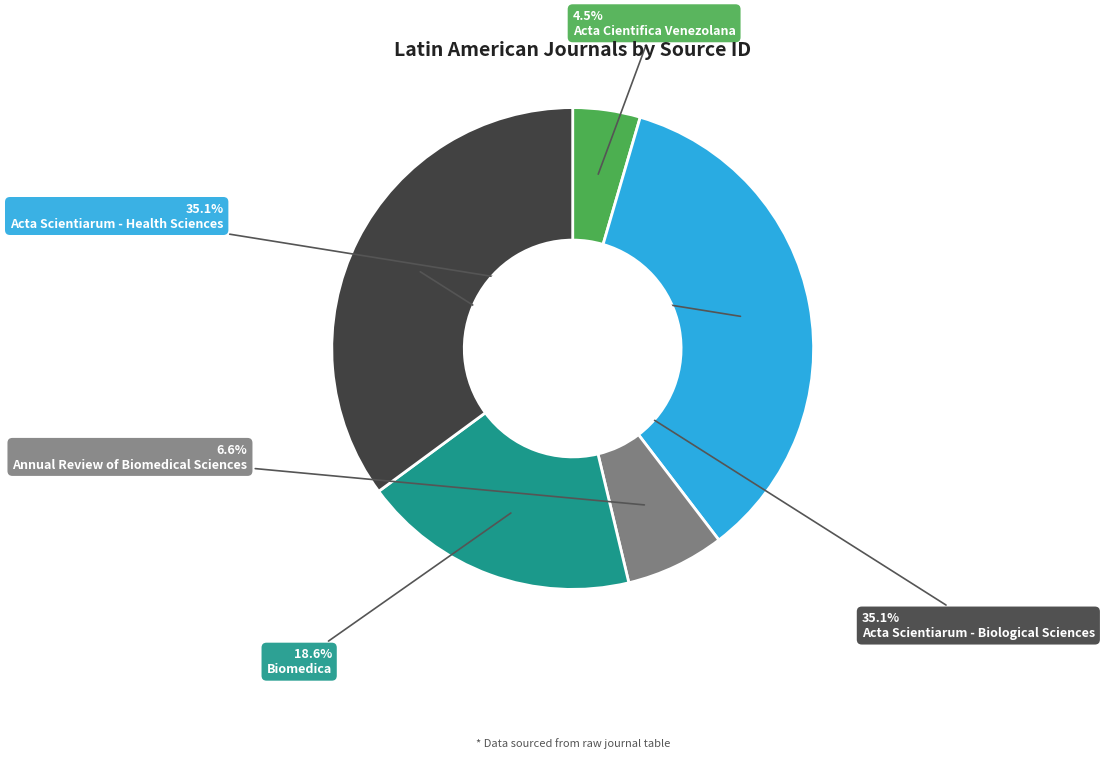

Does any single category account for the majority?

No